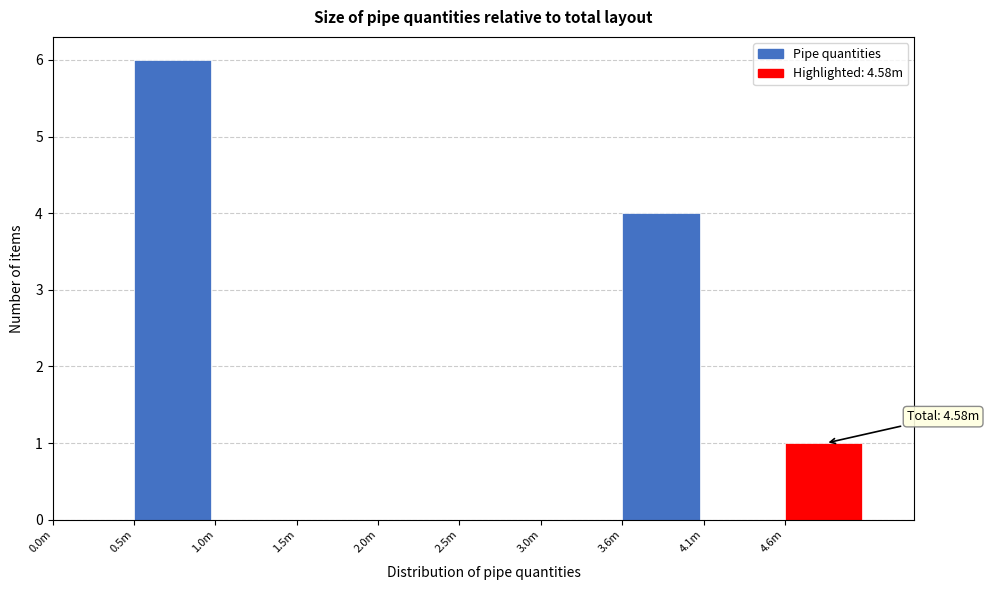

Reading left to right, transcribe all the data shown in this chart.

0.0m=0	0.5m=6	1.0m=0	1.5m=0	2.0m=0	2.5m=0	3.0m=0	3.6m=4	4.1m=0	4.6m=1